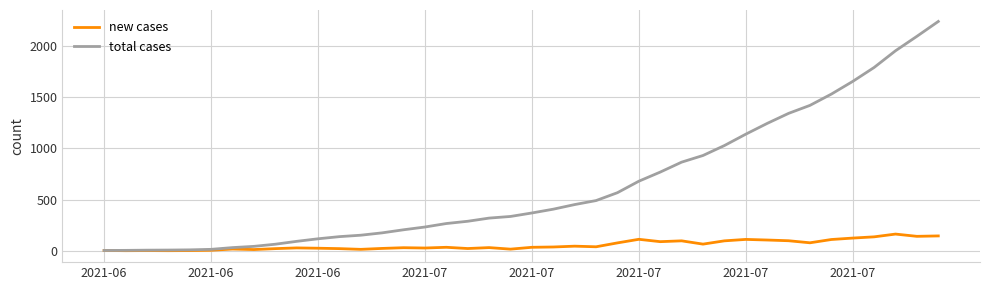

Which series has the largest range (max minus min)?

total cases